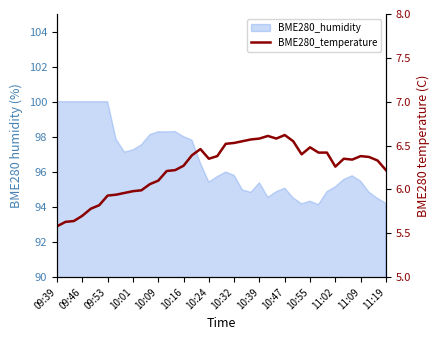

Reading left to right, extract all data points from this chart.

5.6	5.6	5.6	5.7	5.8	5.8	5.9	5.9	6.0	6.0	6.0	6.1	6.1	6.2	6.2	6.3	6.4	6.5	6.3	6.4	6.5	6.5	6.5	6.6	6.6	6.6	6.6	6.6	6.5	6.4	6.5	6.4	6.4	6.3	6.3	6.3	6.4	6.4	6.3	6.2